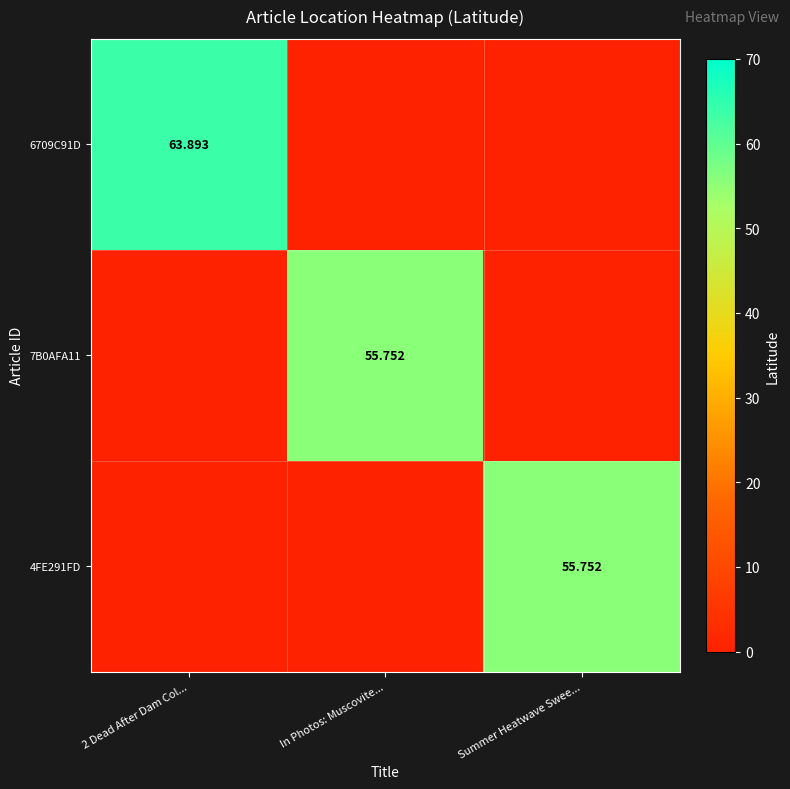

Which series has the widest spread of values?

6709C91D